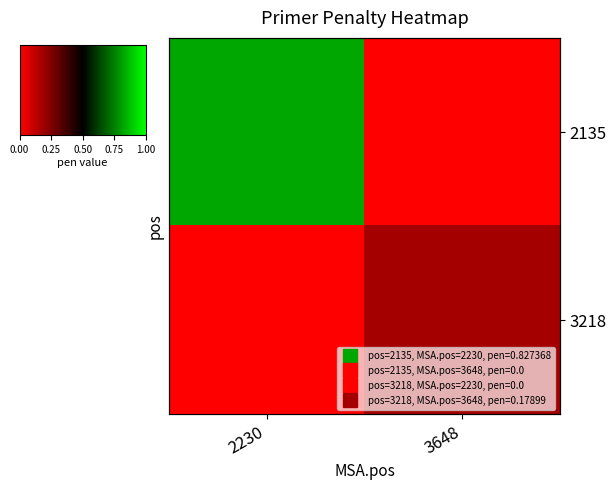

Is the value of 3218 at 3648 greater than the value of 2135 at 2230?

No